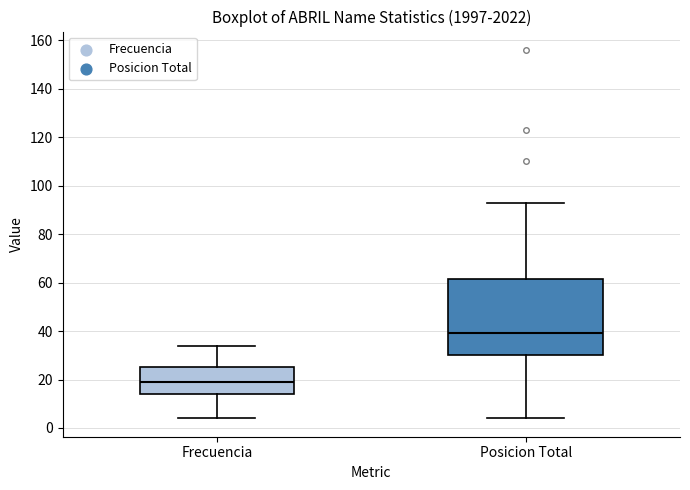

Which box has the lowest median line?

Frecuencia